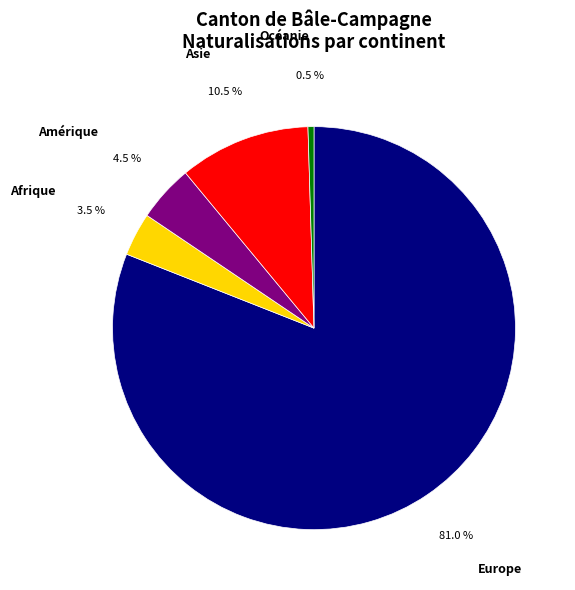

Does any single category account for the majority?

Yes